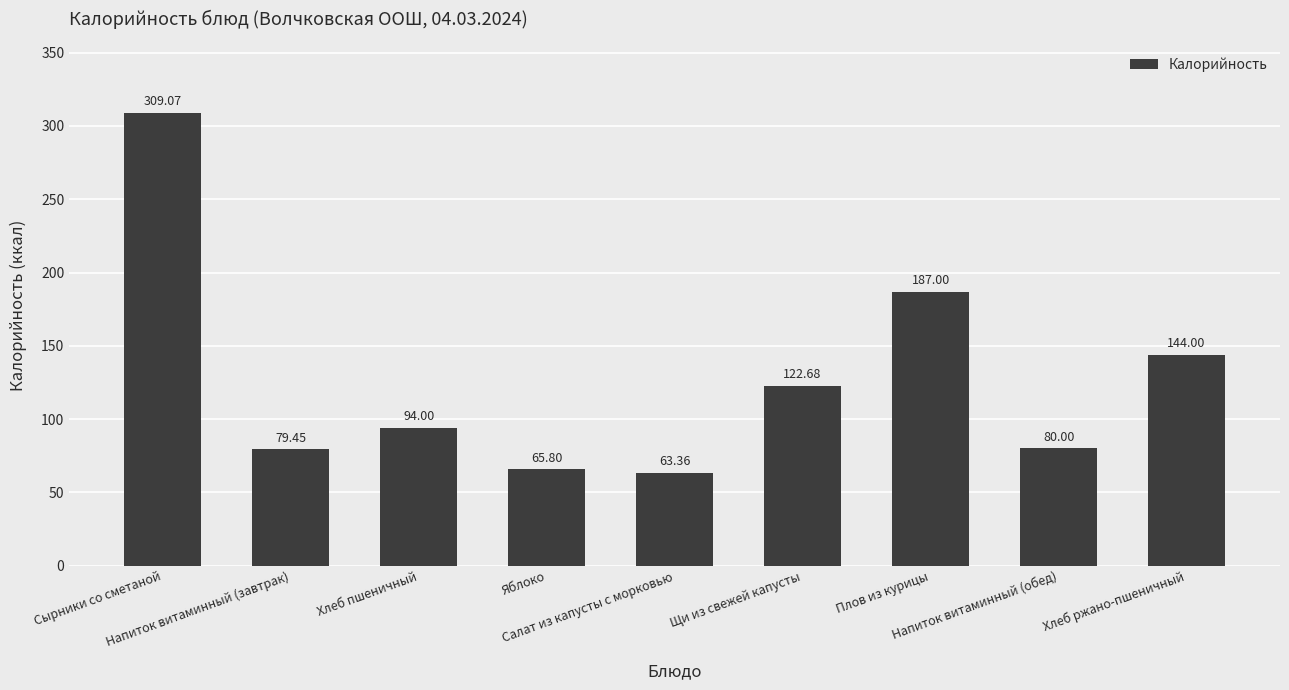

The value at Напиток витаминный (обед) is 35.1. True or false?

False